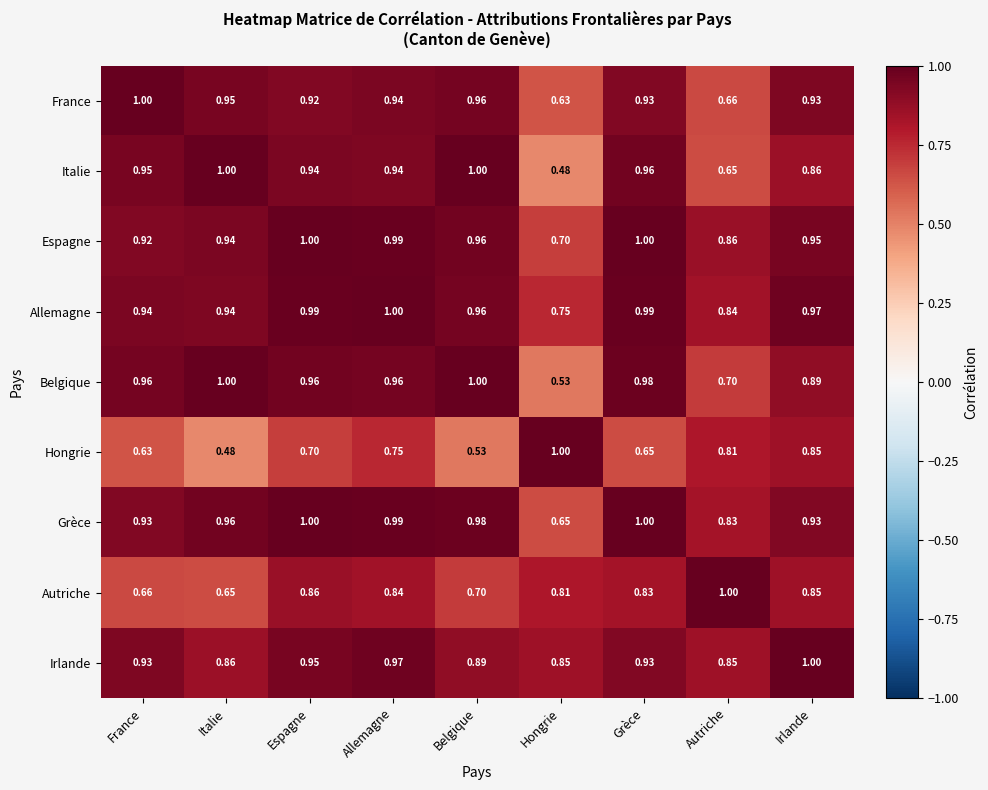

Which category has the highest value in the Irlande series?

Irlande